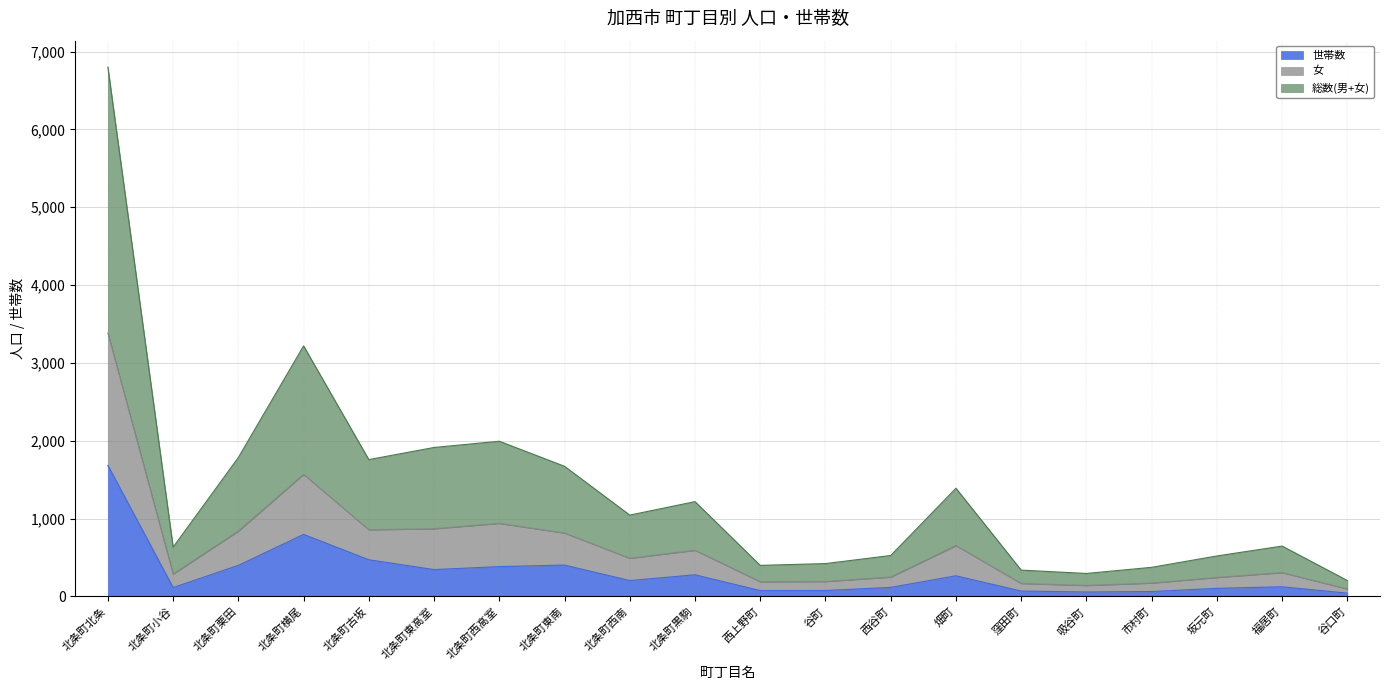

What is the sum of all 女 values?

13056